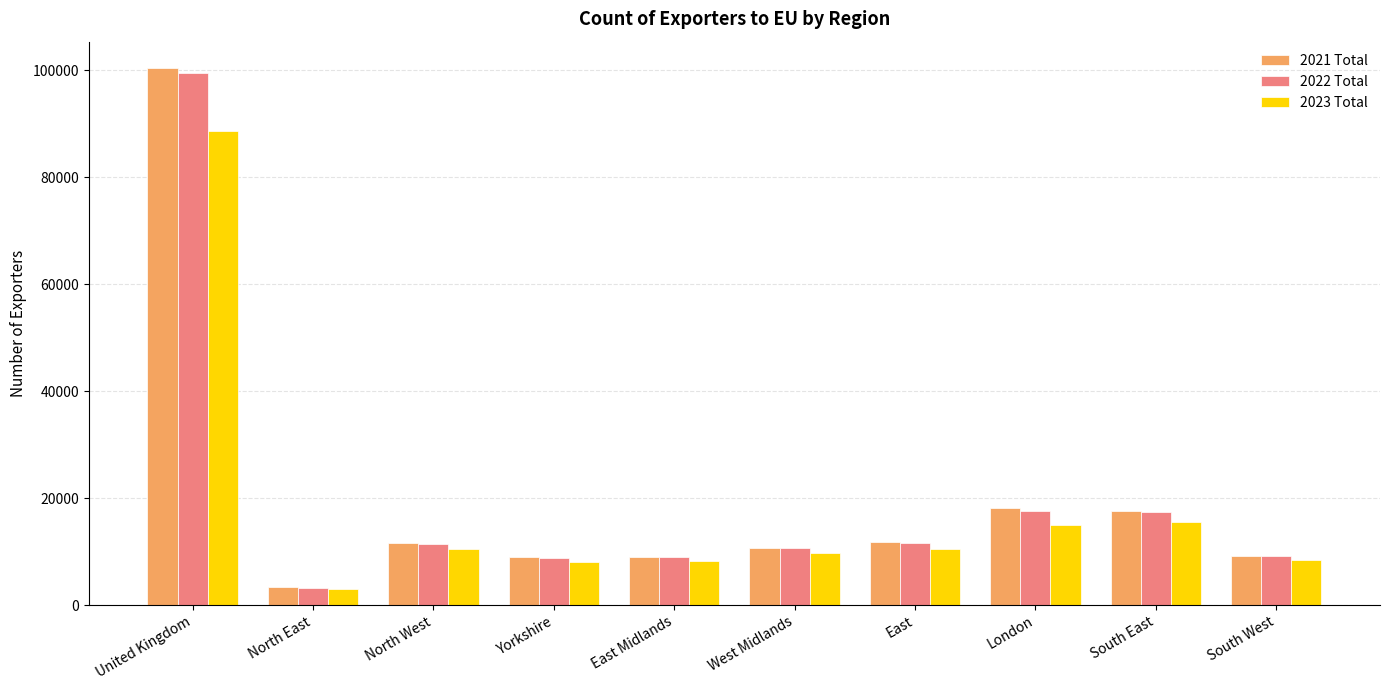

What are all the series names shown in the legend?

2021 Total, 2022 Total, 2023 Total